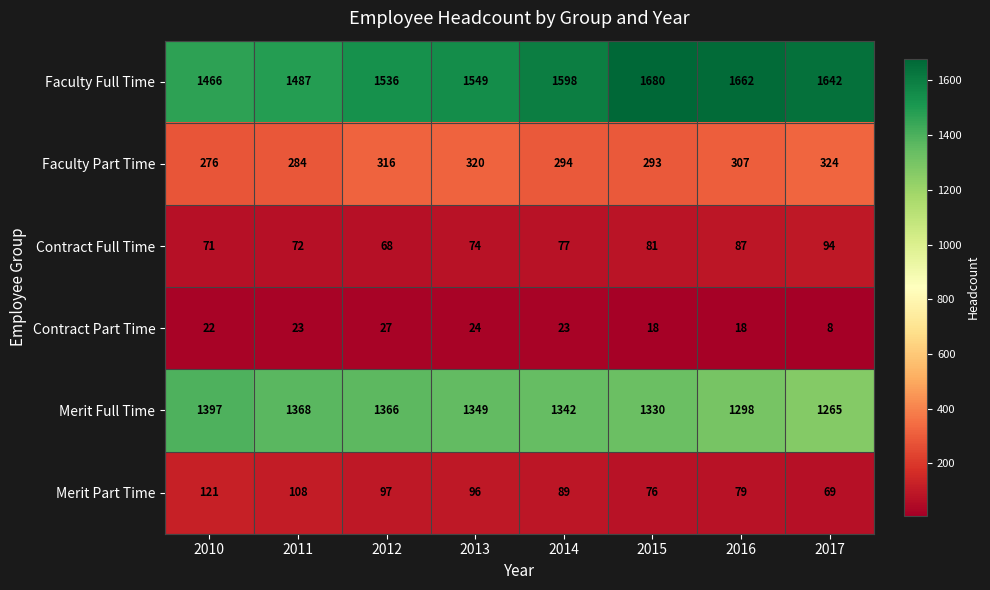

True or false: Merit Part Time has a value of 107 at 2015.

False